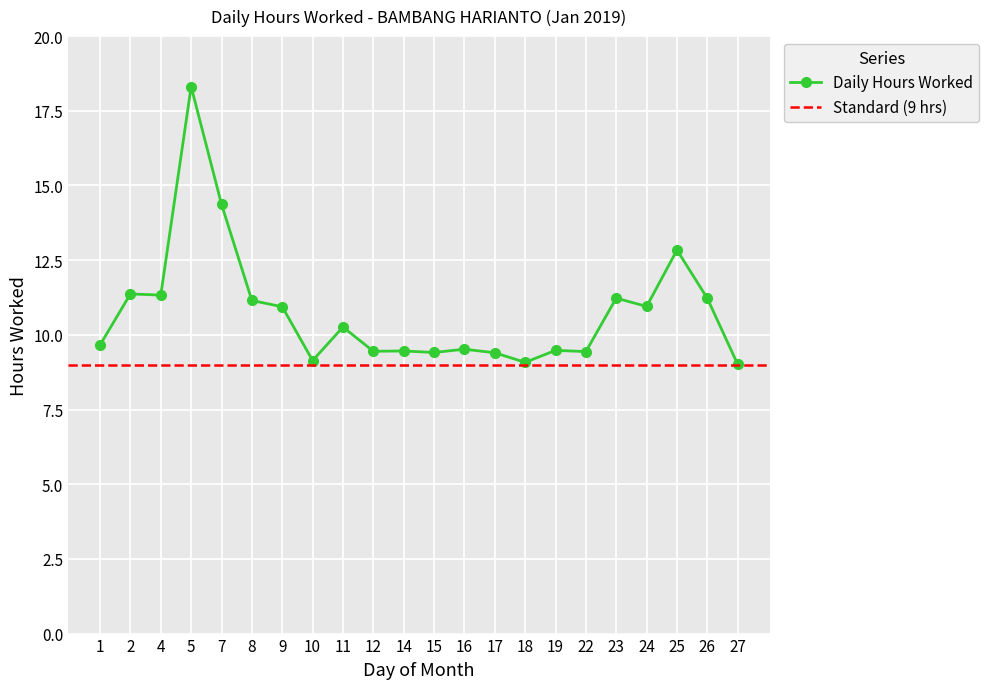

Which category has the highest value across all series?

5